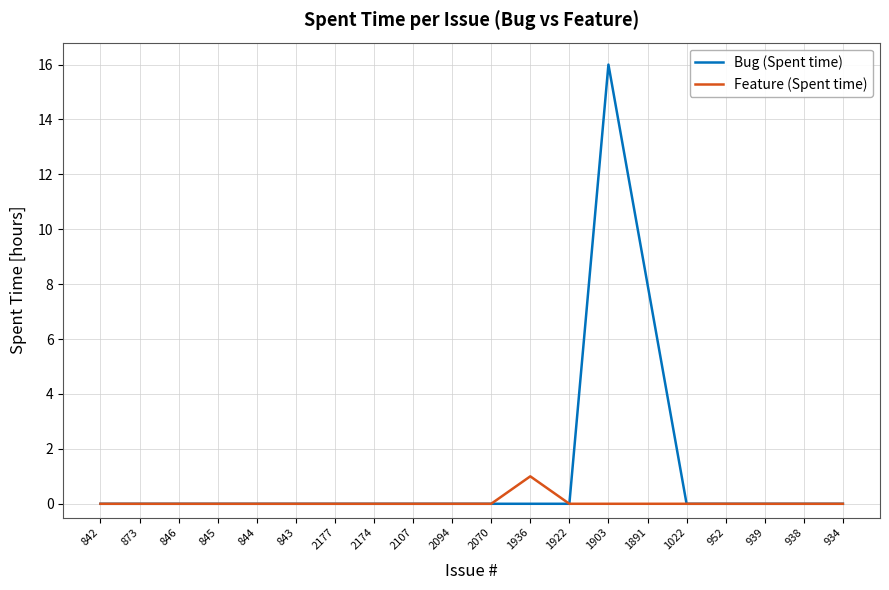

What position from the left is 873?

2